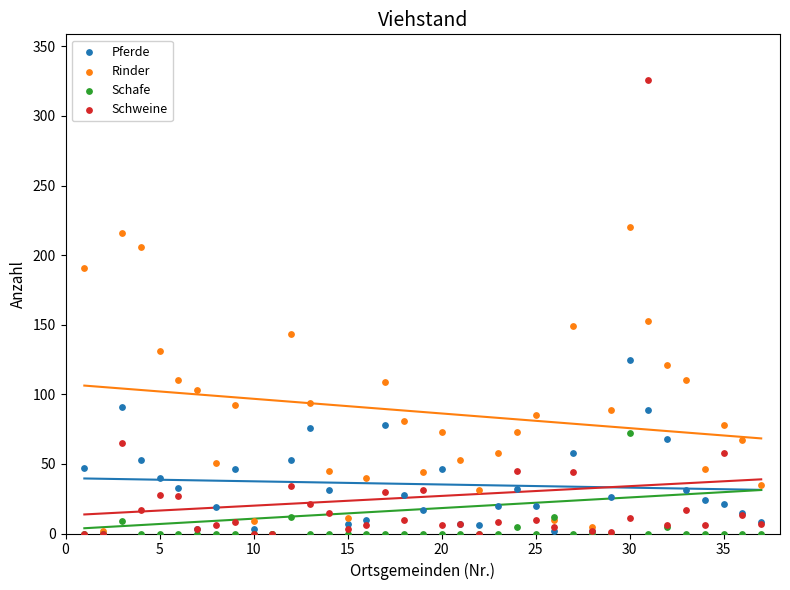

Across all series, what Y value is closest to 163?

153